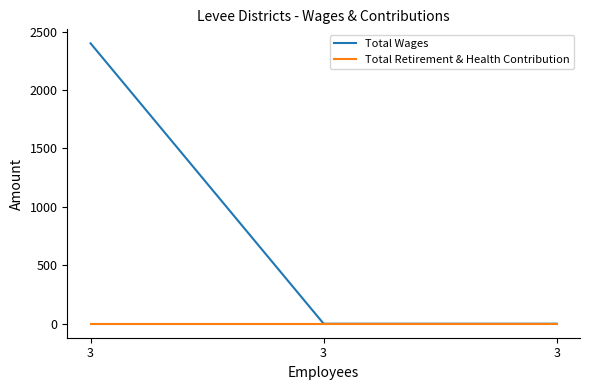

At which category is the sum across all series the highest?

3